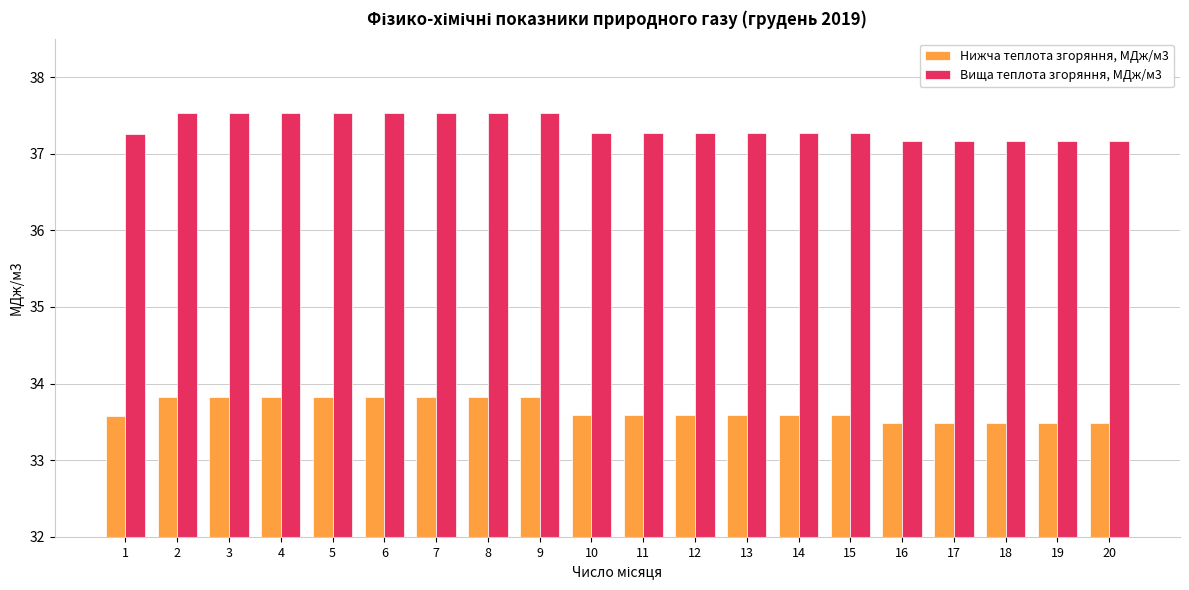

The Нижча теплота згоряння, МДж/м3 series shows 33.8 at 9. True or false?

True